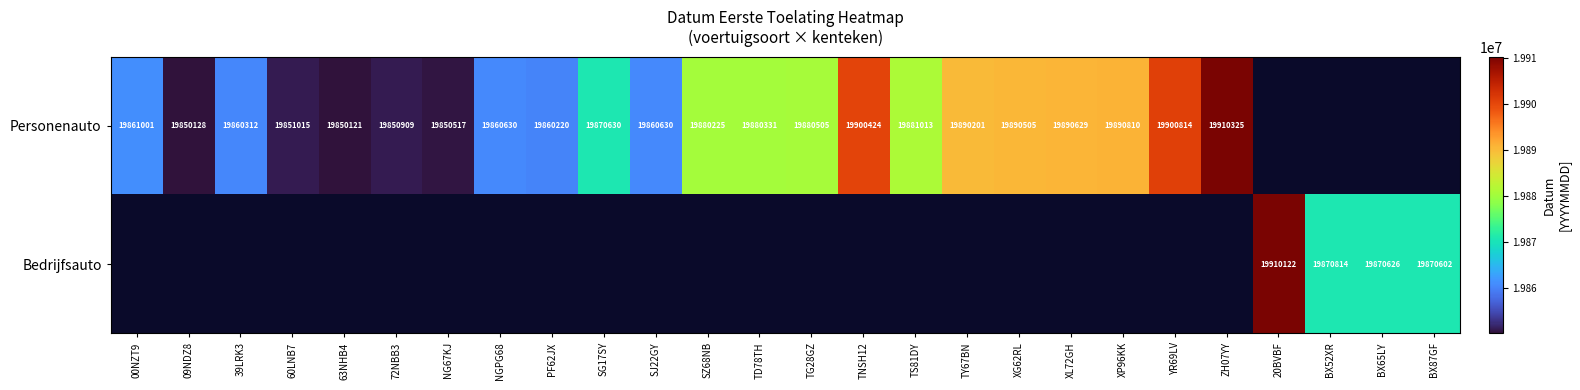

Is it true that Personenauto equals 19860220 at PF62JX?

True